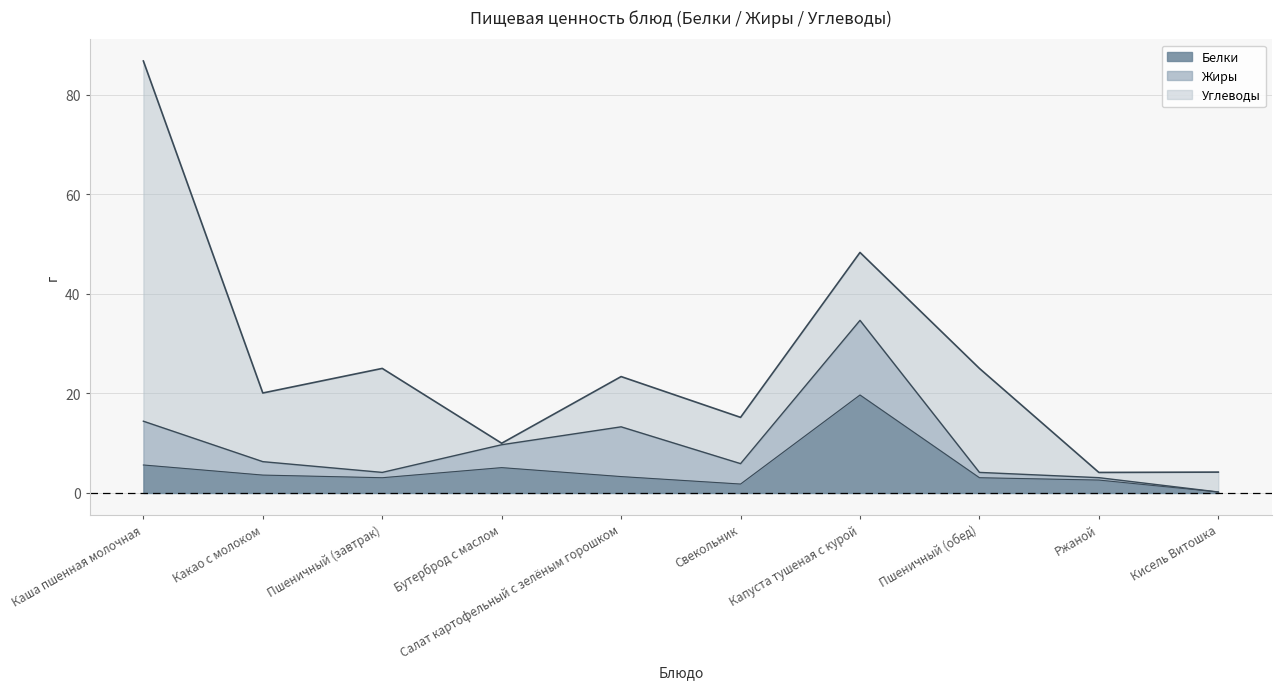

Where is the first local minimum for Белки?

Пшеничный (завтрак)